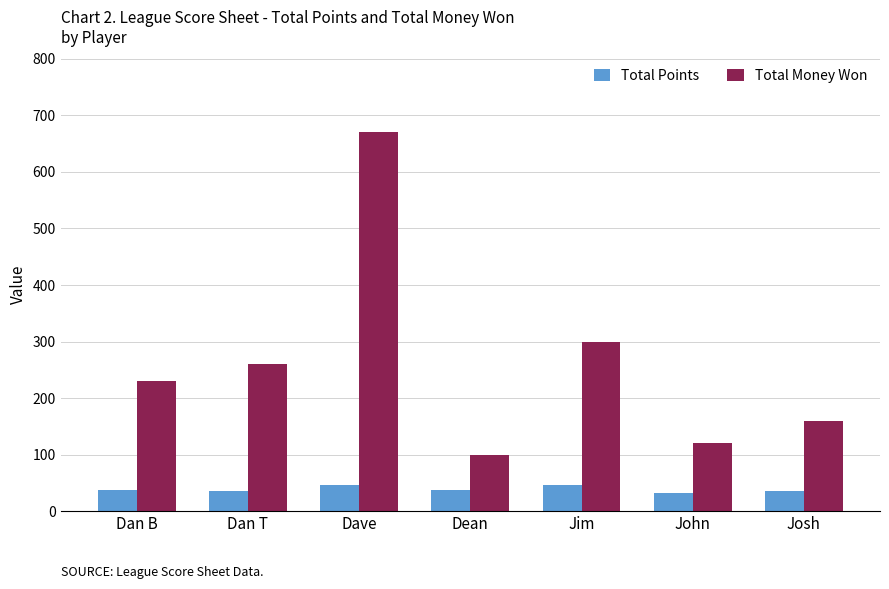

Does the chart contain any negative values?

No